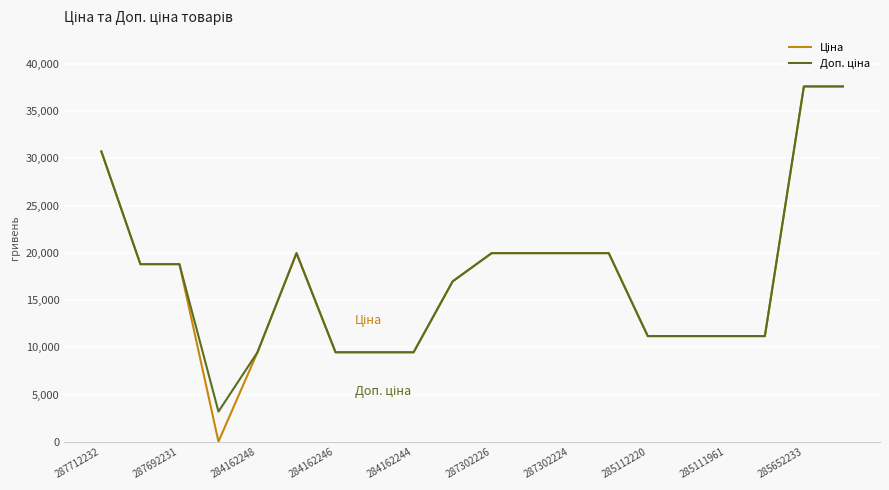

What is the greatest value displayed?

37593.6